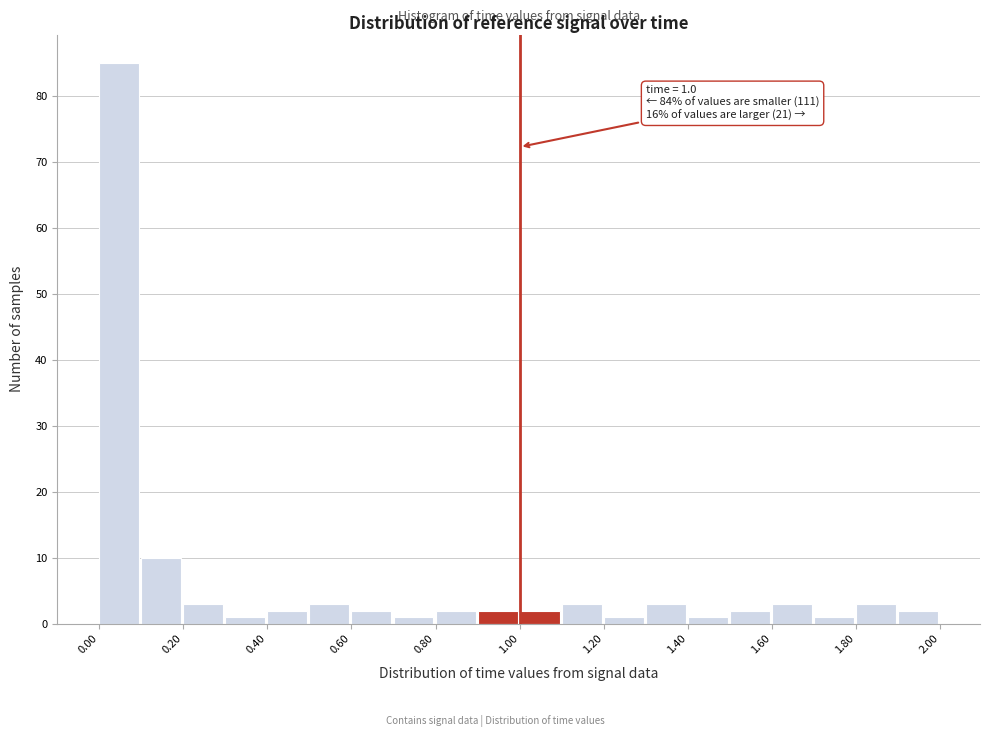

Which range on the x-axis has the tallest bar?

0.0 to 0.1